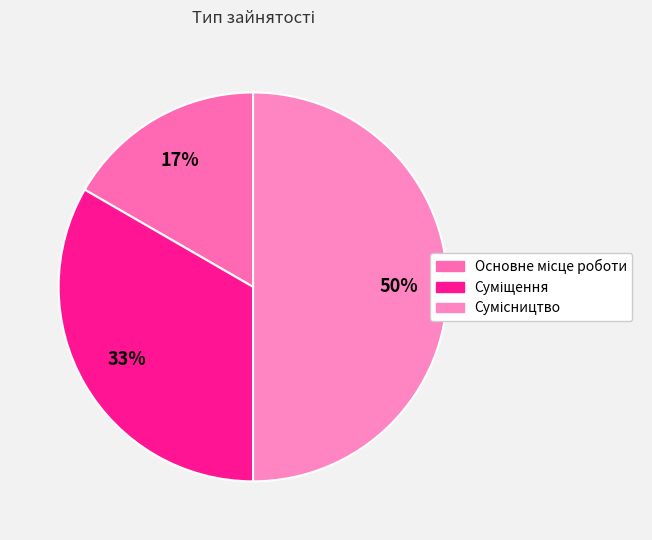

Between Основне місце роботи and Сумісництво, which is larger?

Сумісництво